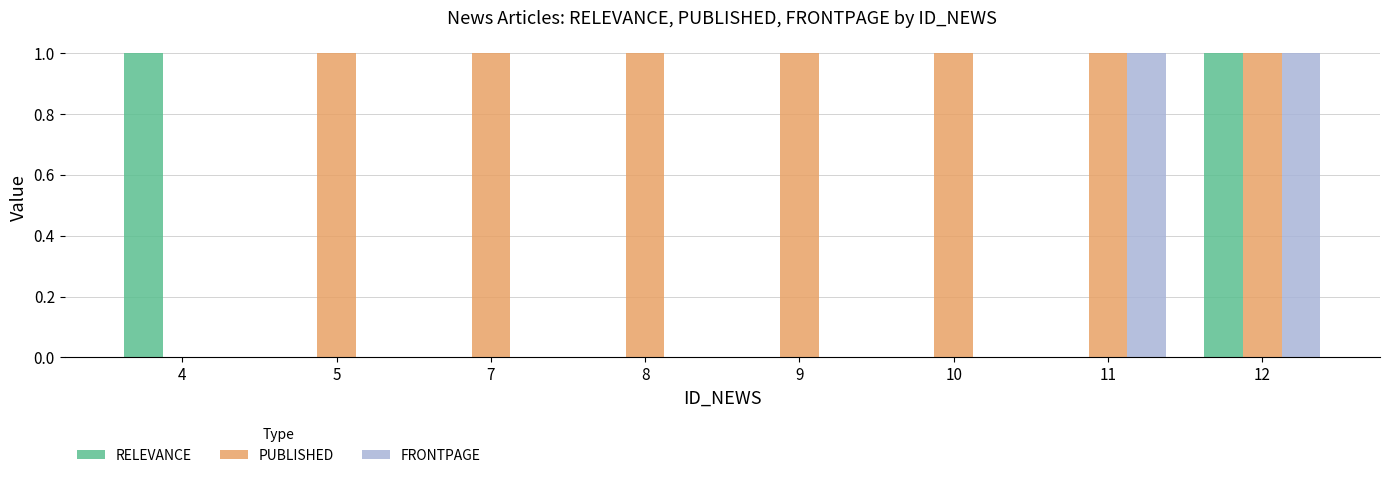

Are the bars horizontal?

No